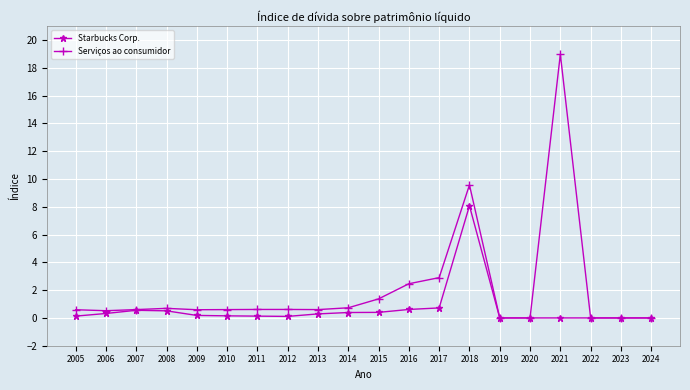

How many lines are shown in the chart?

2